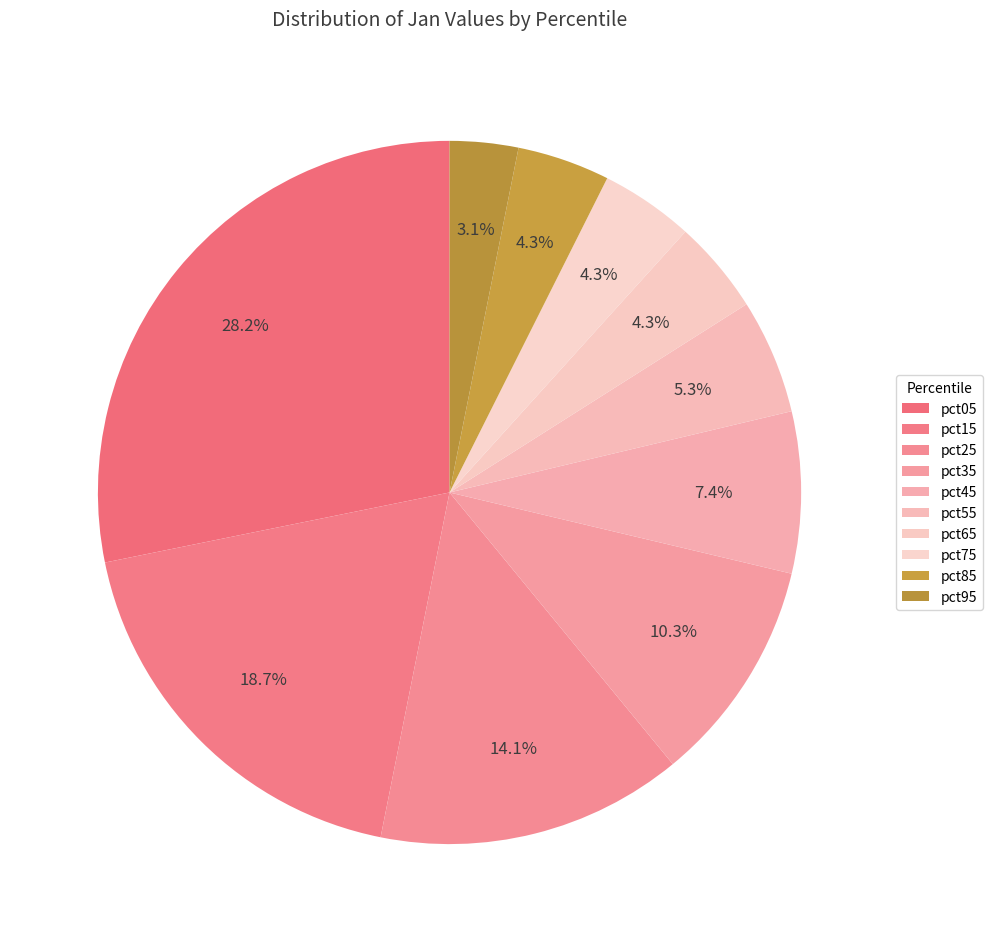

Count the number of slices in the pie.

10